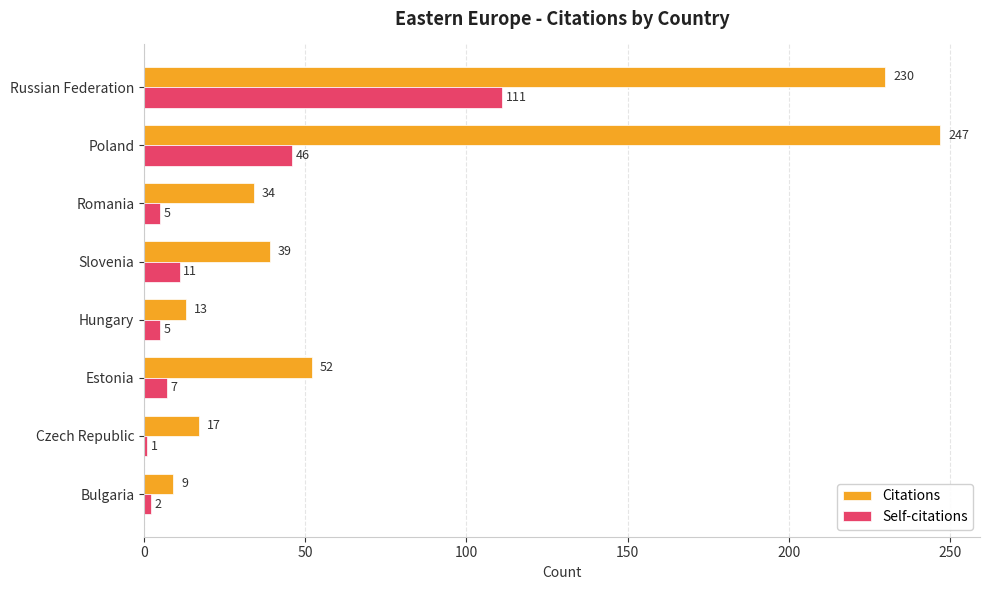

At which category is the sum across all series the highest?

Russian Federation